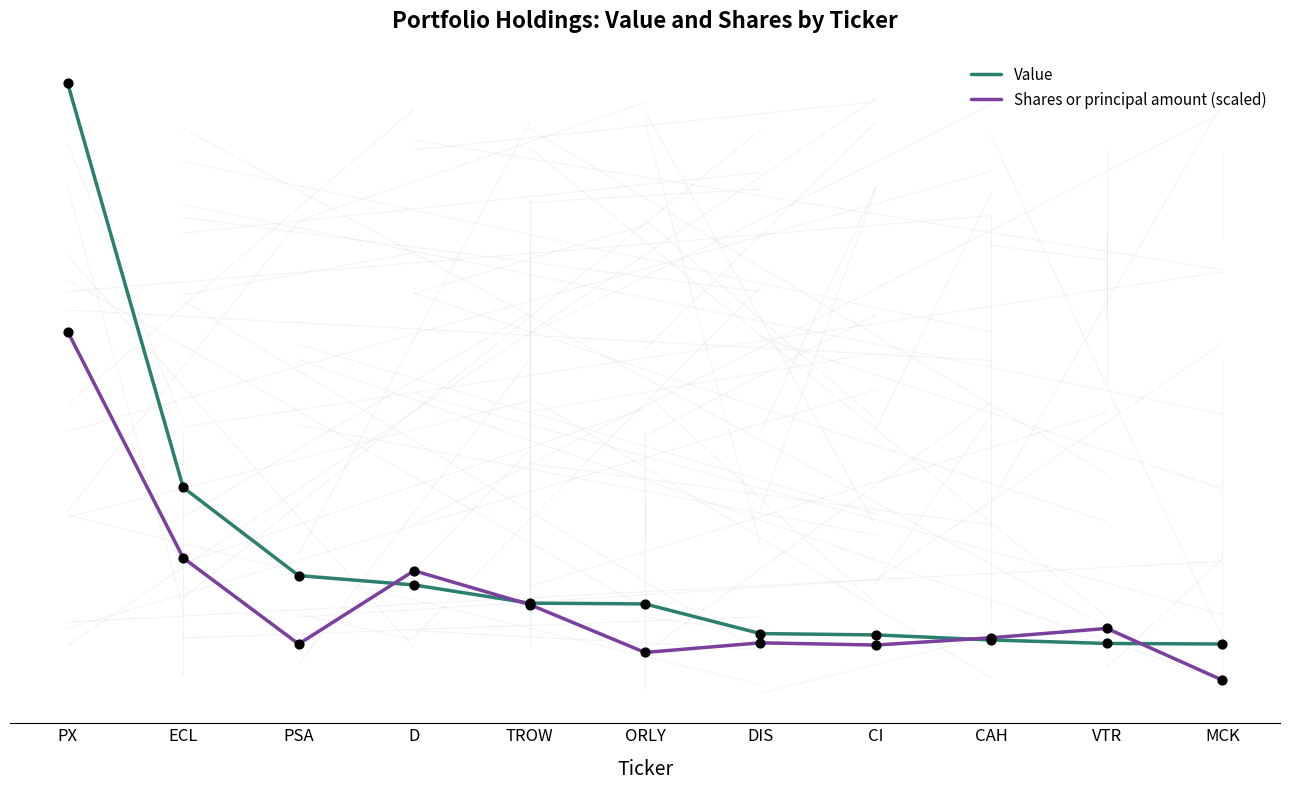

At which category is the sum across all series the highest?

PX